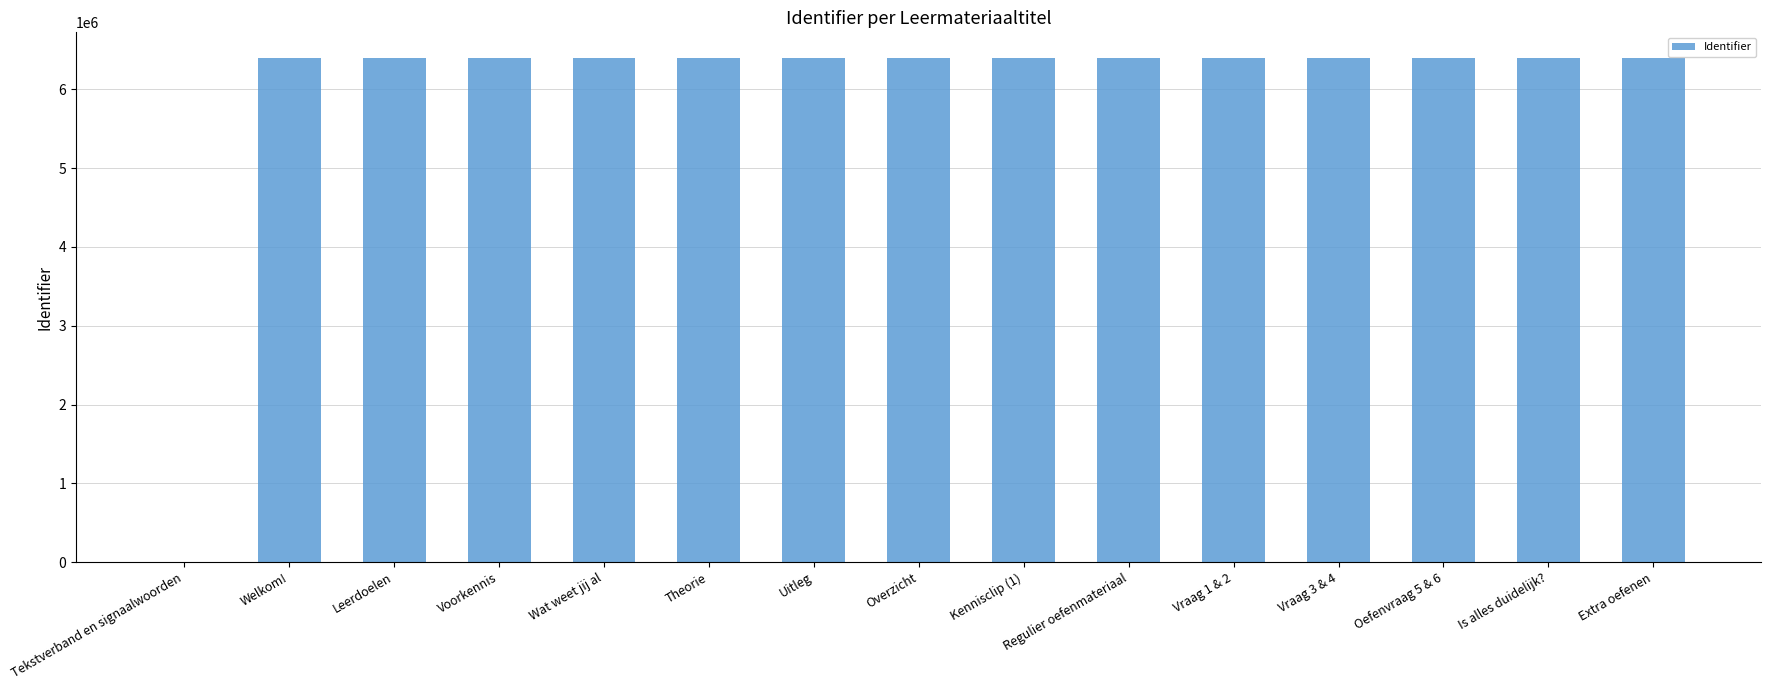

Approximately how many times larger is the value at Uitleg compared to Wat weet jij al?

1.0